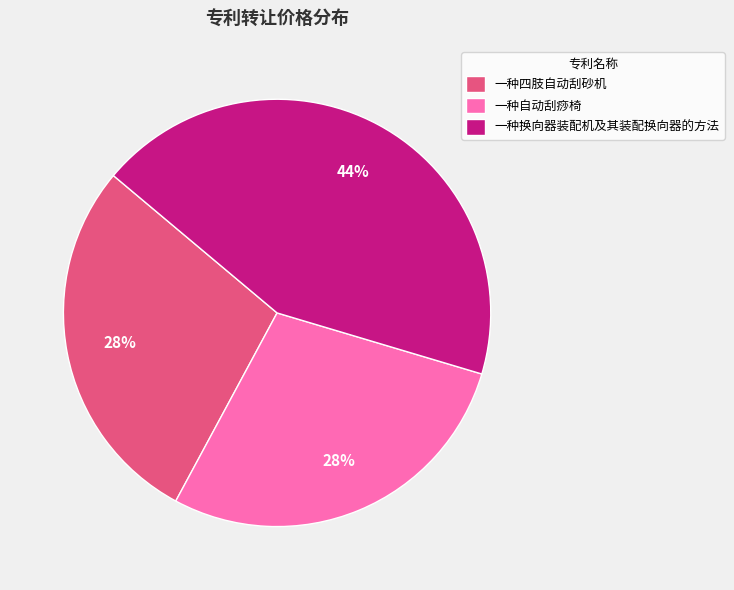

Between 一种自动刮痧椅 and 一种换向器装配机及其装配换向器的方法, which is larger?

一种换向器装配机及其装配换向器的方法